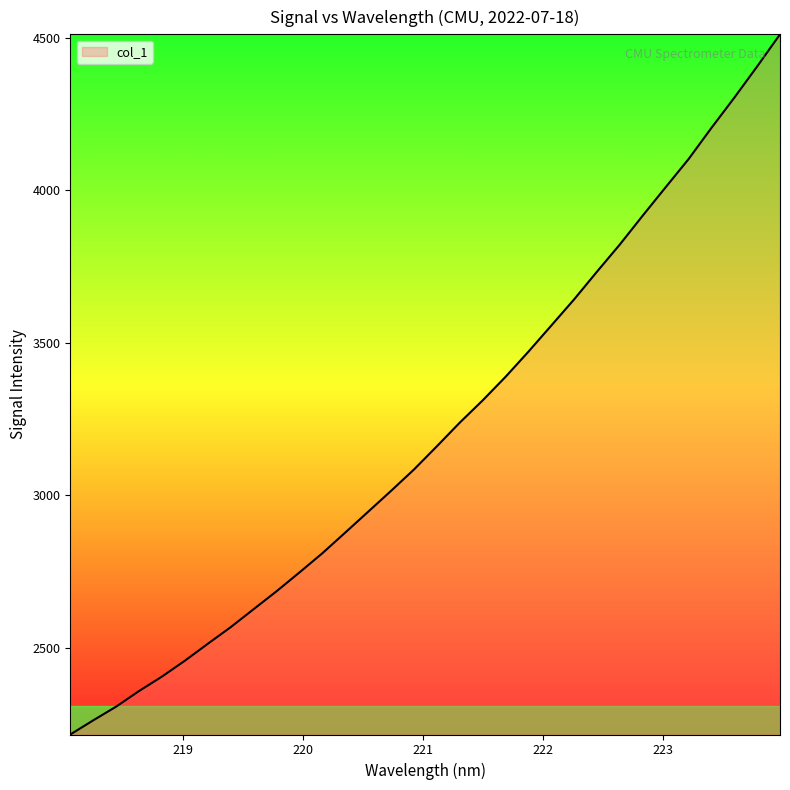

What is the difference between the maximum and minimum values?

2293.3